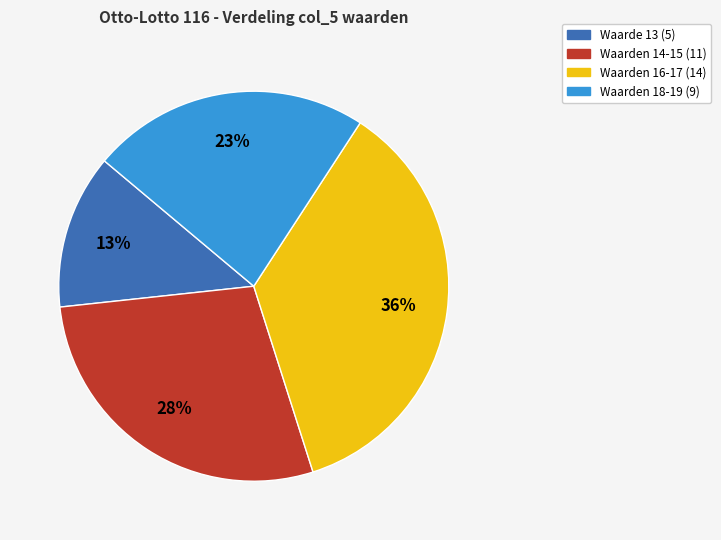

How many segments does this pie chart have?

4